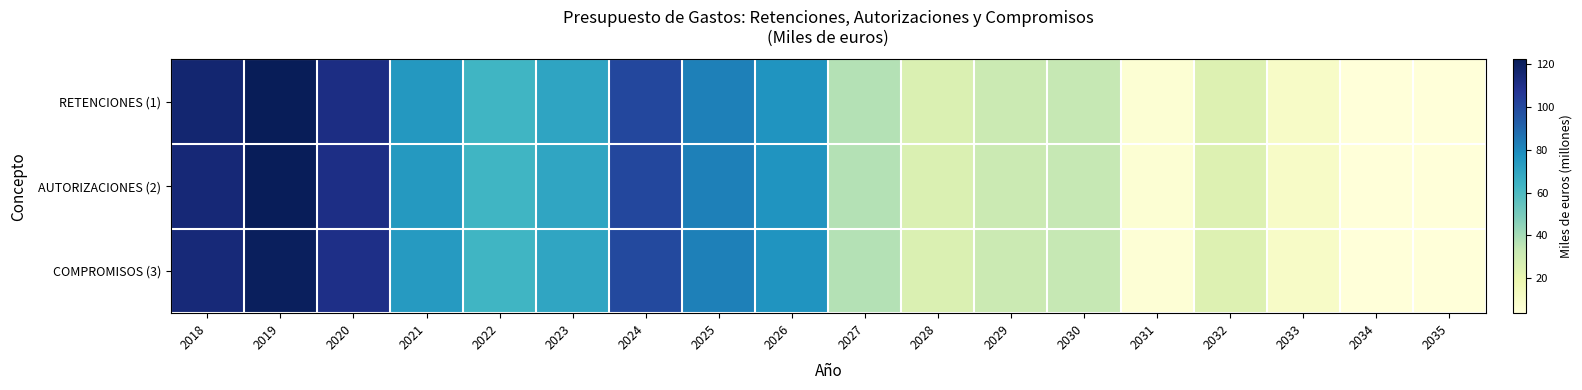

Reading left to right, what are all the values shown in this chart?

RETENCIONES (1): 2018=116.2	2019=122.4	2020=111.6	2021=74.8	2022=63.4	2023=70.0	2024=100.3	2025=82.7	2026=76.4	2027=37.4	2028=25.8	2029=31.8	2030=33.4	2031=5.5	2032=24.6	2033=10.2	2034=4.0	2035=3.7
AUTORIZACIONES (2): 2018=114.9	2019=121.6	2020=110.9	2021=74.4	2022=63.4	2023=69.9	2024=100.3	2025=82.7	2026=76.4	2027=37.4	2028=25.8	2029=31.8	2030=33.4	2031=5.5	2032=24.6	2033=10.2	2034=4.0	2035=3.7
COMPROMISOS (3): 2018=114.1	2019=121.0	2020=110.5	2021=74.0	2022=63.1	2023=69.7	2024=100.0	2025=82.5	2026=76.2	2027=37.2	2028=25.6	2029=31.6	2030=33.3	2031=5.4	2032=24.5	2033=10.1	2034=3.9	2035=3.6